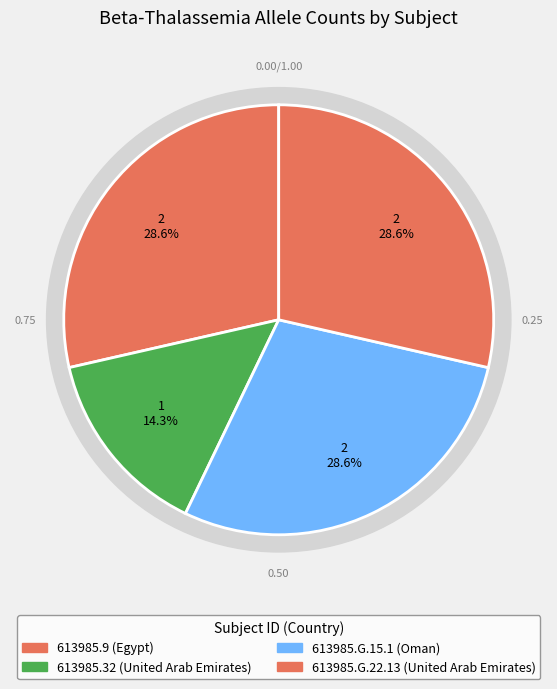

Rank the categories by value from lowest to highest.

613985.32, 613985.9, 613985.G.15.1, 613985.G.22.13